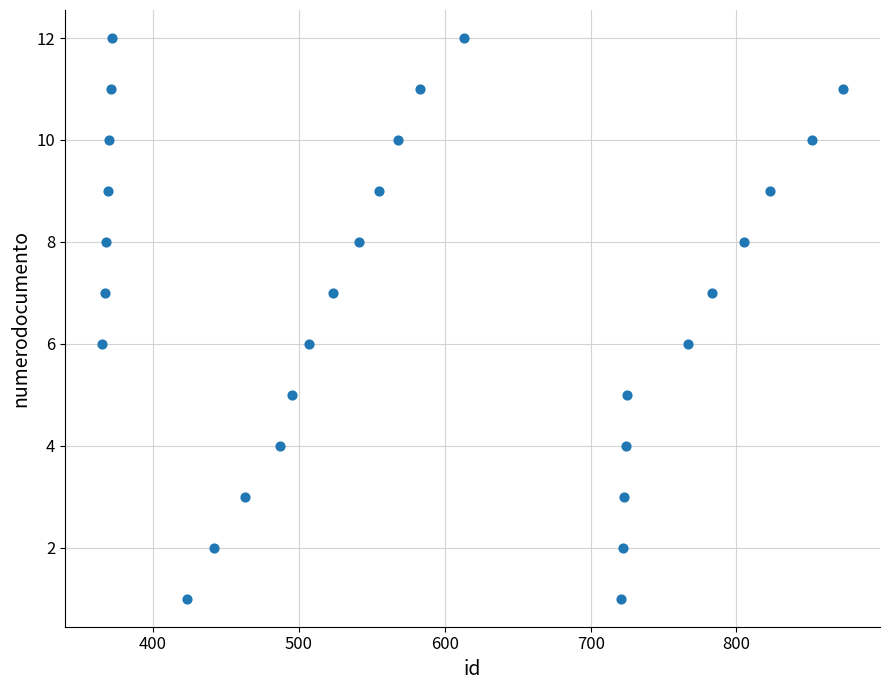

What is the range of Y values (max minus min)?

11